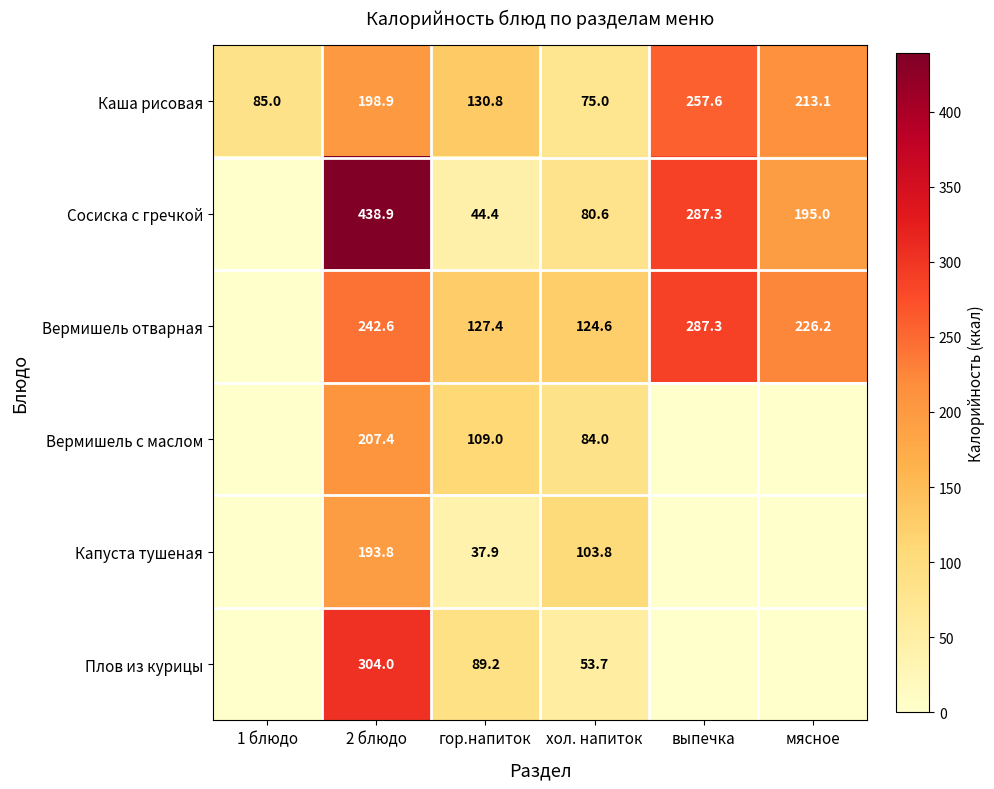

What is the spread (max minus min) of values at гор.напиток?

92.9